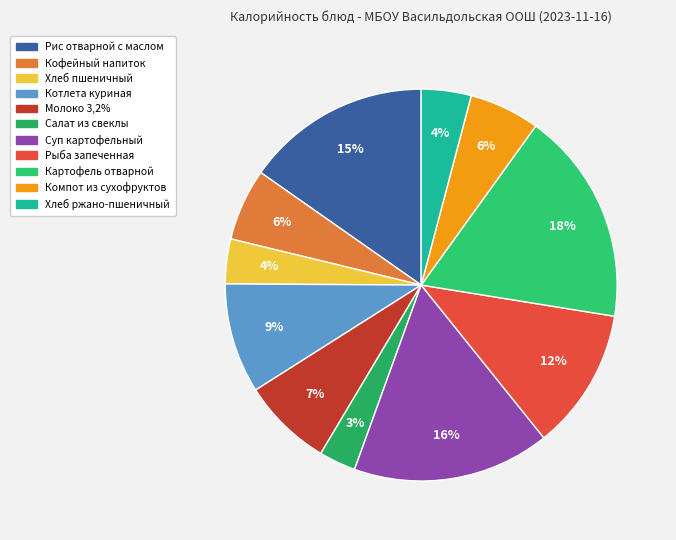

What percentage is the Рис отварной с маслом slice, to the nearest percent?

15%